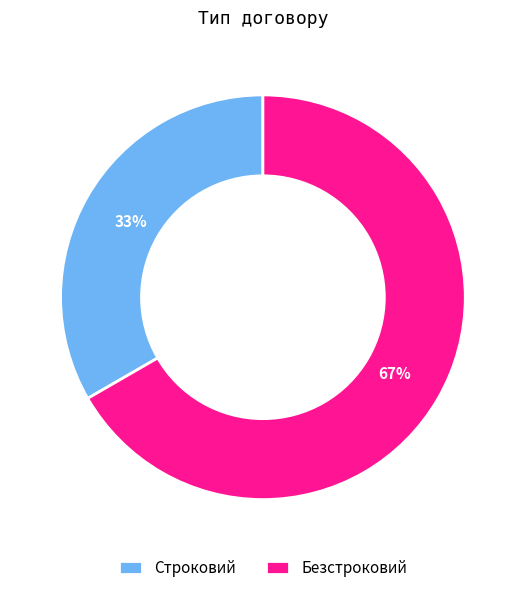

Does any single category account for the majority?

Yes